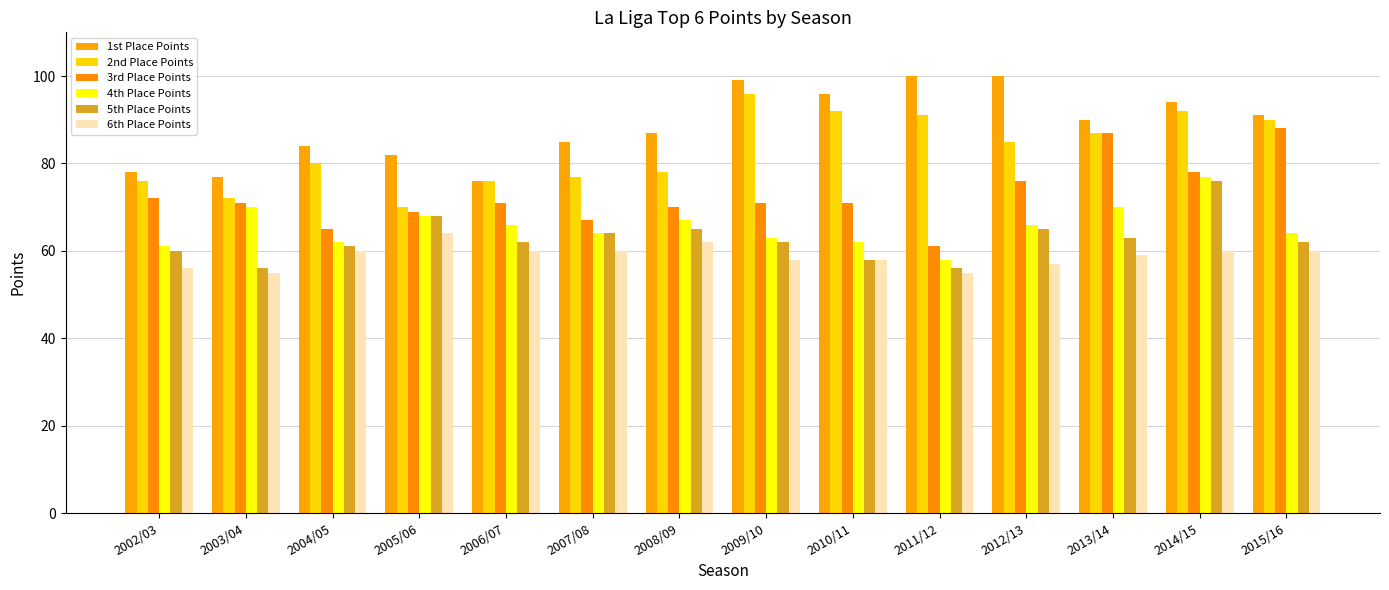

What position from the right is 2005/06?

11